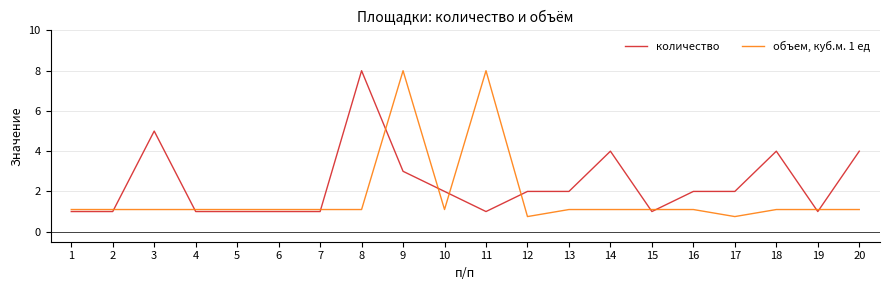

Reading left to right, transcribe all the data shown in this chart.

количество: 1.0	1.0	5.0	1.0	1.0	1.0	1.0	8.0	3.0	2.0	1.0	2.0	2.0	4.0	1.0	2.0	2.0	4.0	1.0	4.0
объем, куб.м. 1 ед: 1.1	1.1	1.1	1.1	1.1	1.1	1.1	1.1	8.0	1.1	8.0	0.8	1.1	1.1	1.1	1.1	0.8	1.1	1.1	1.1